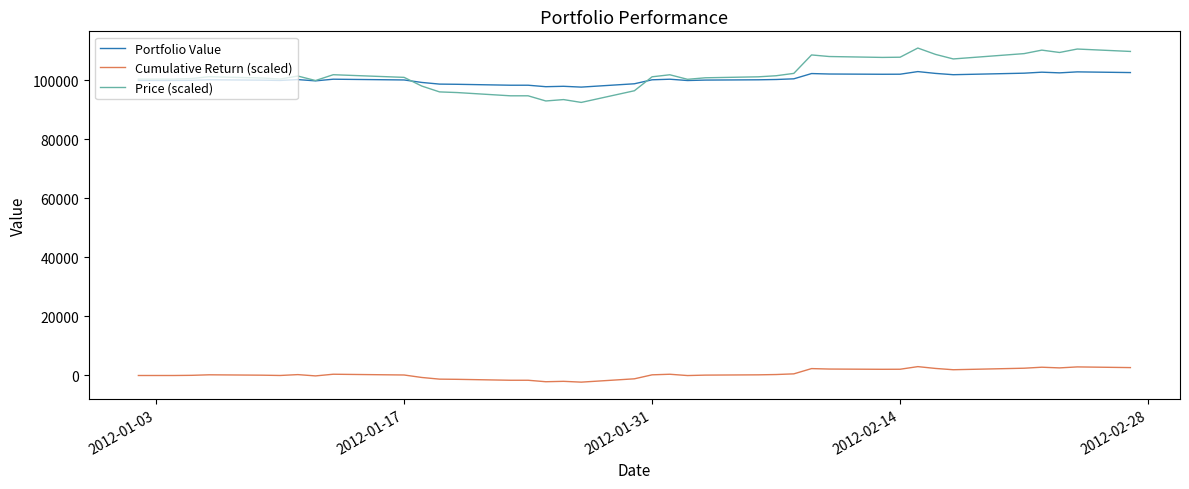

Which series has the widest spread of values?

Price (scaled)